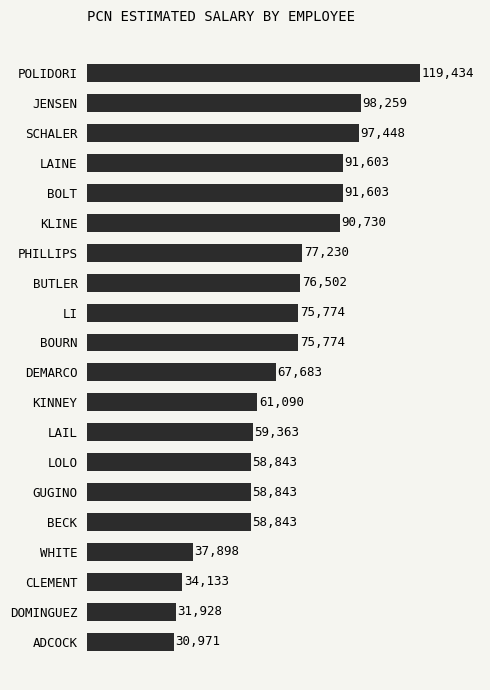

What is the difference between the maximum and minimum values?

88462.4